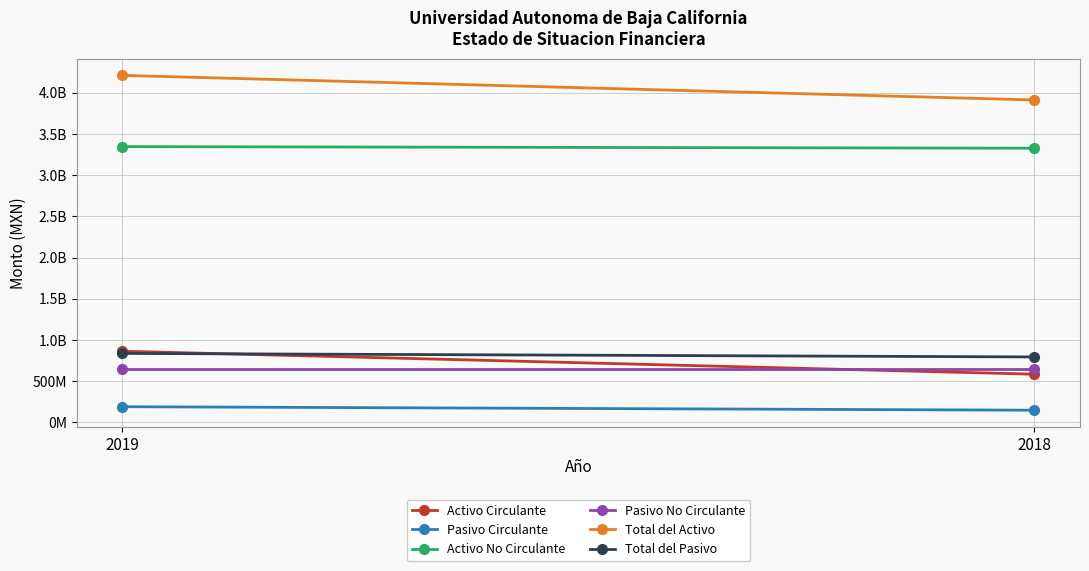

Which series has the largest total across all categories?

Total del Activo